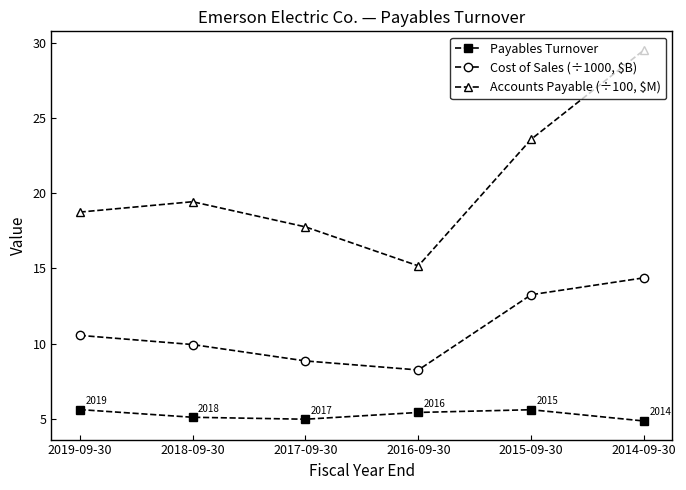

What is the difference between the Accounts Payable (÷100, $M) values at 2018-09-30 and 2016-09-30?

4.3